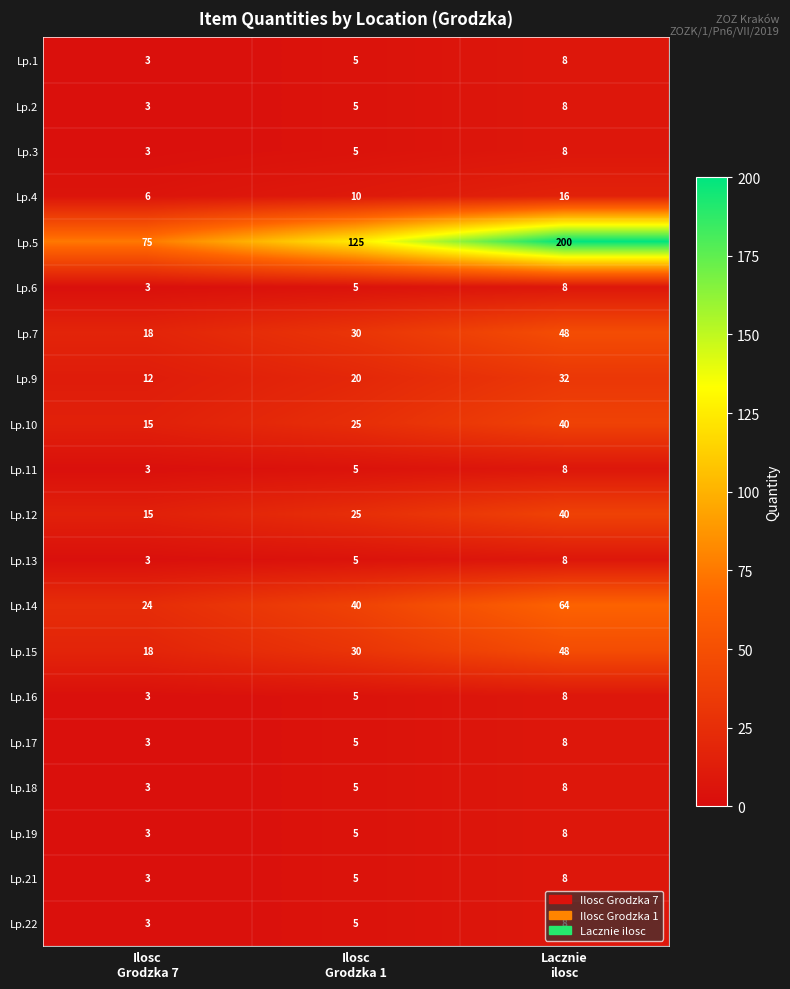

Count the Lp.11 values in the range 3 to 8.

3